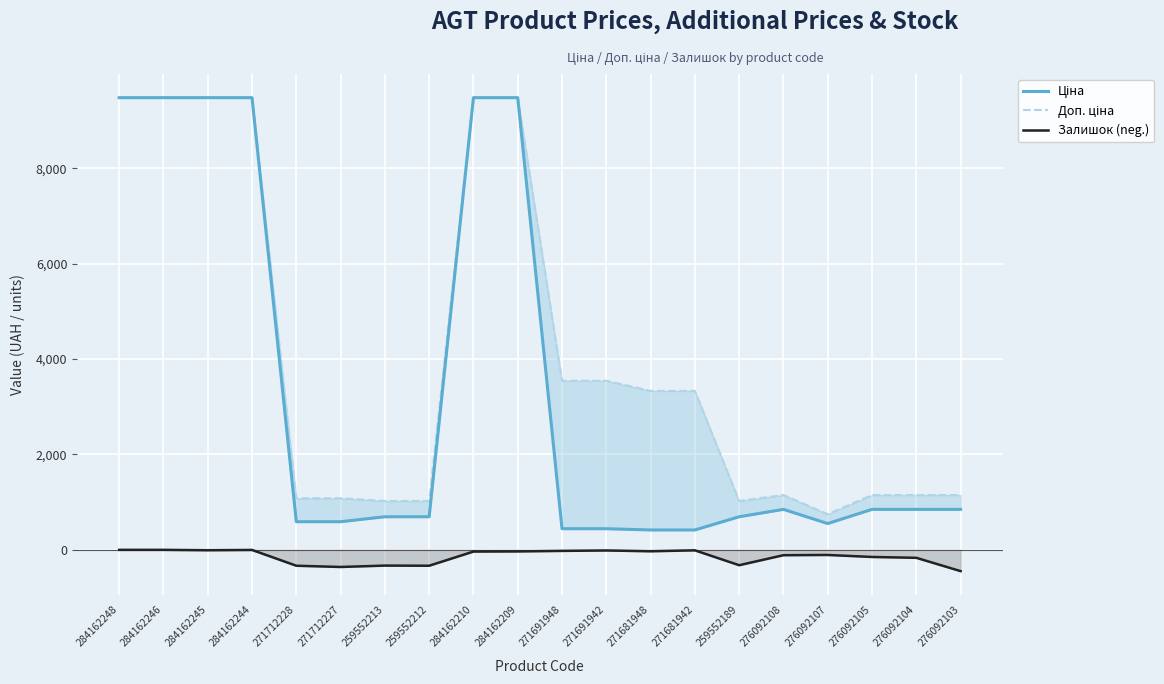

Which series has the largest total across all categories?

Доп. ціна